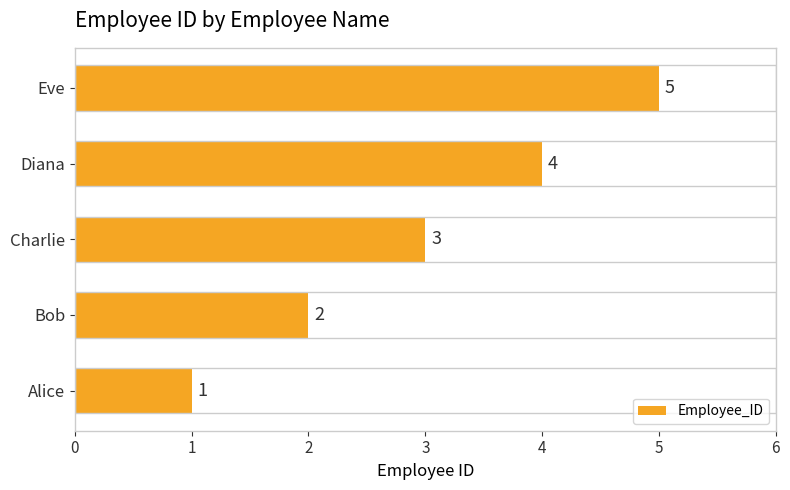

Where is the data nearest to the value 3?

Charlie